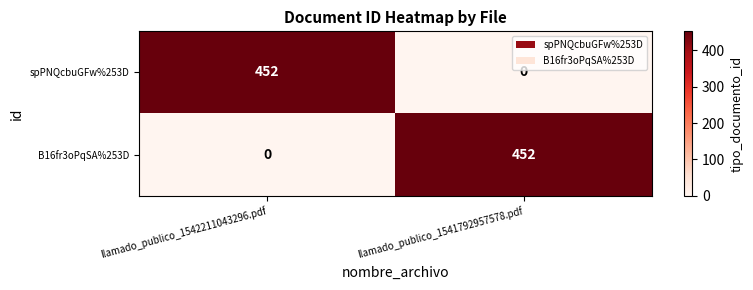

What is the difference between the highest and lowest values at llamado_publico_1542211043296.pdf?

452